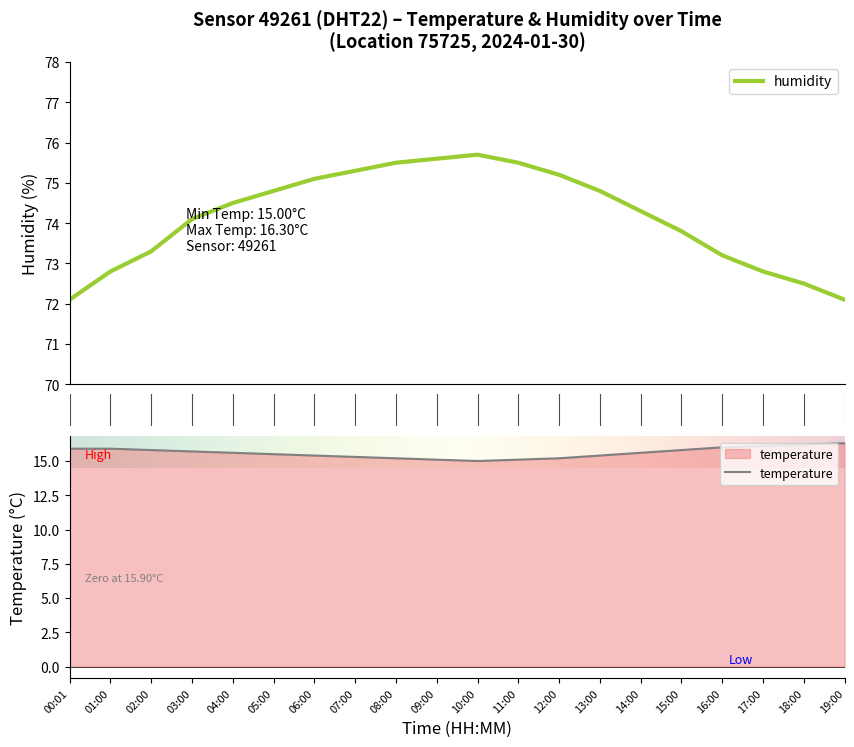

Rank the series by their average value, from lowest to highest.

temperature, humidity